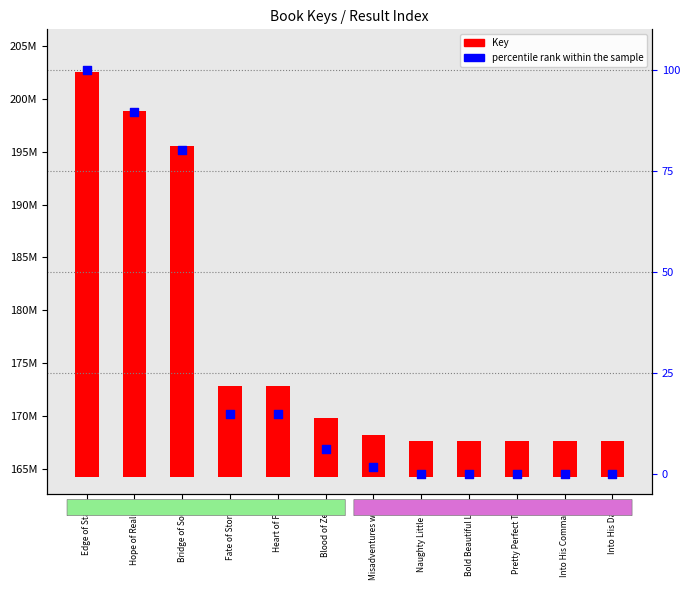

Which series has the largest total across all categories?

Key